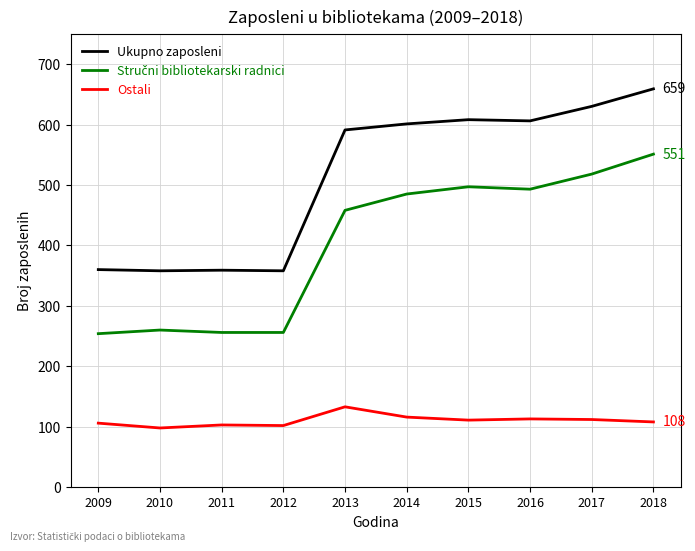

The value of Ostali at 2014 is 67. True or false?

False